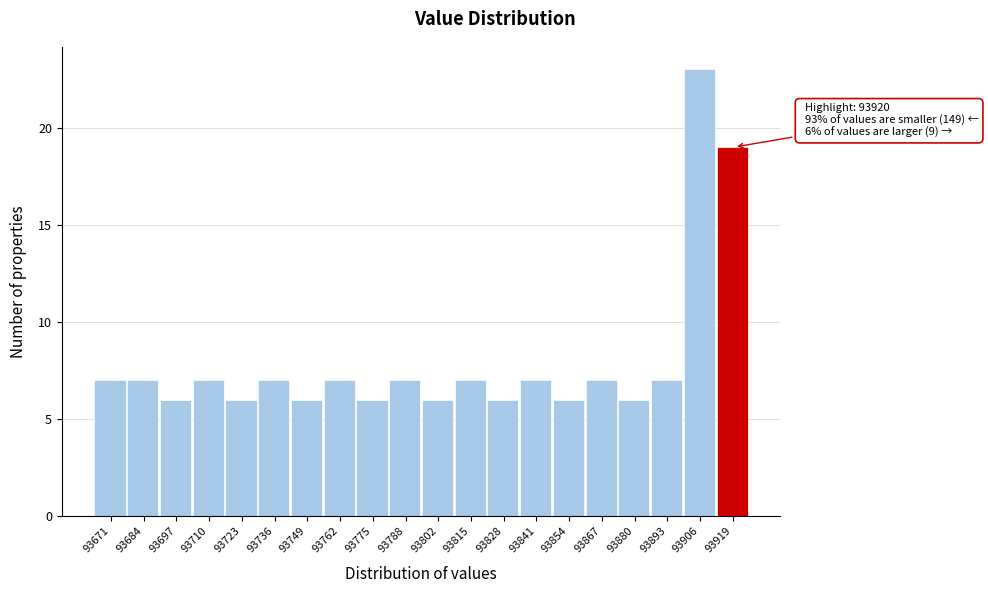

Which range on the x-axis has the tallest bar?

93900 to 93912